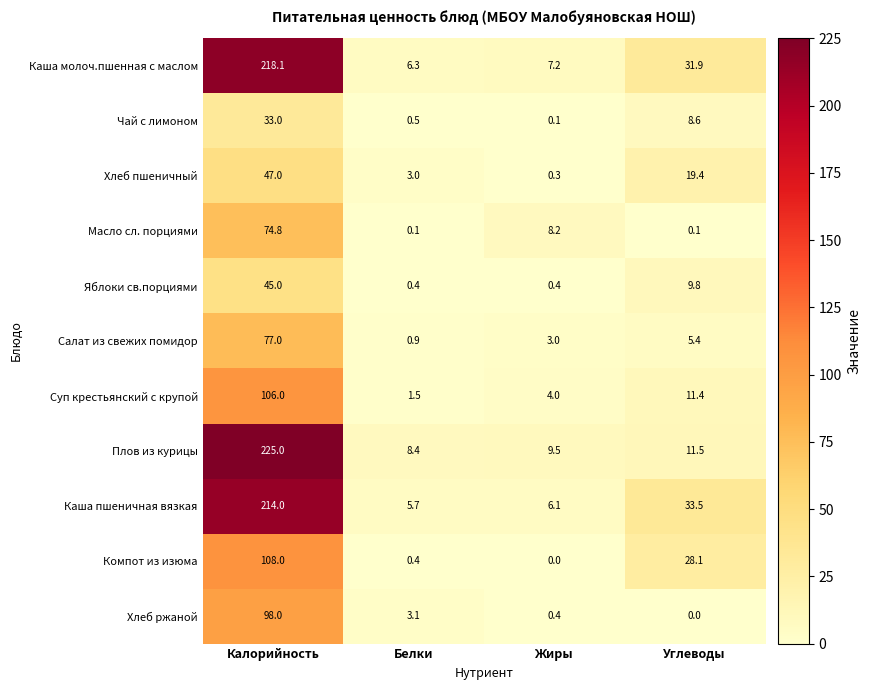

At which category does the chart reach its peak across all series?

Калорийность